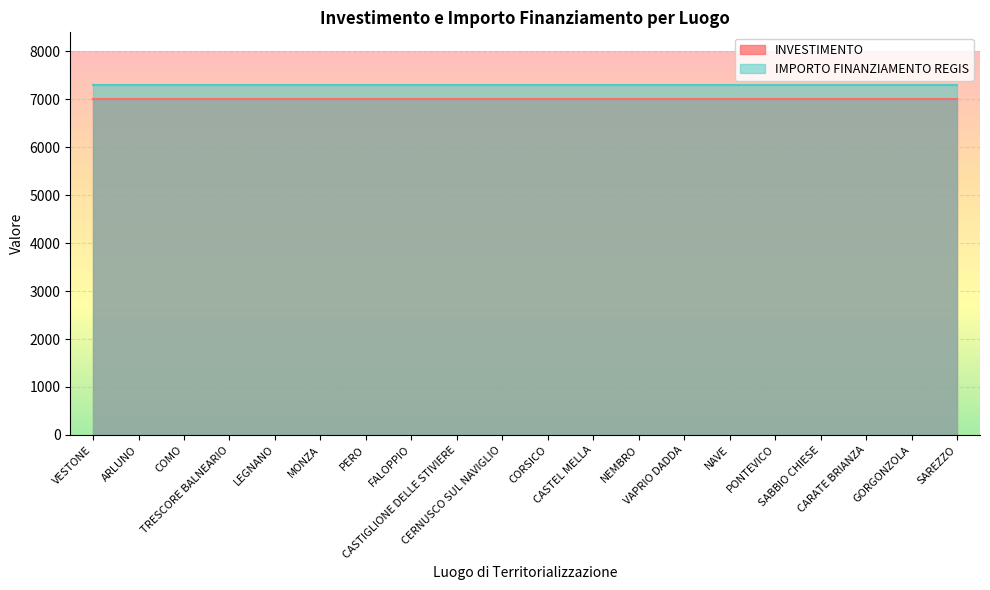

What is the smallest value displayed?

7000